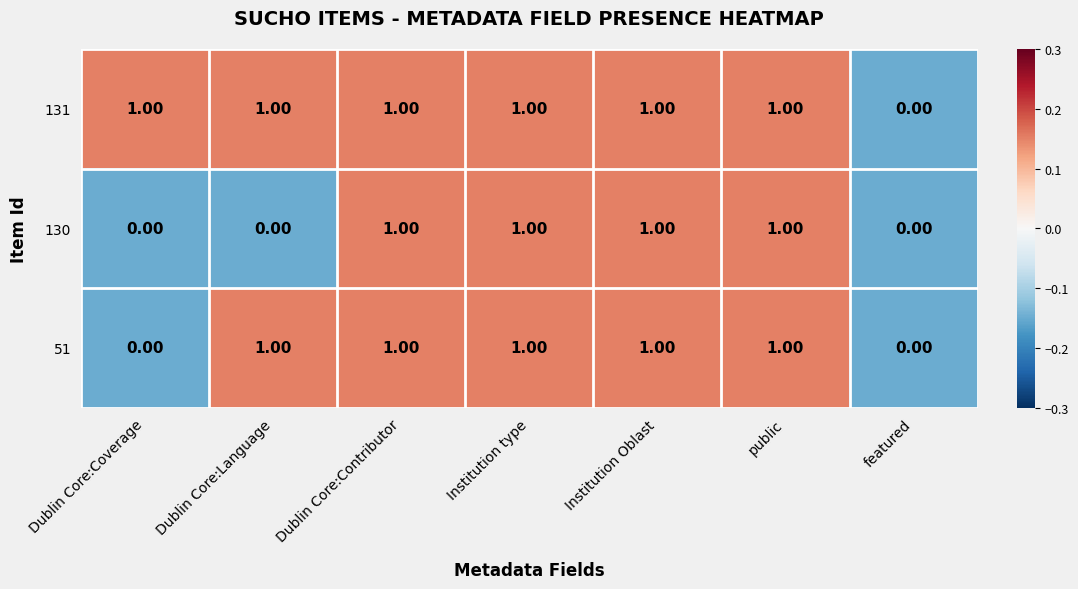

At which label is 131 closest to 0?

featured